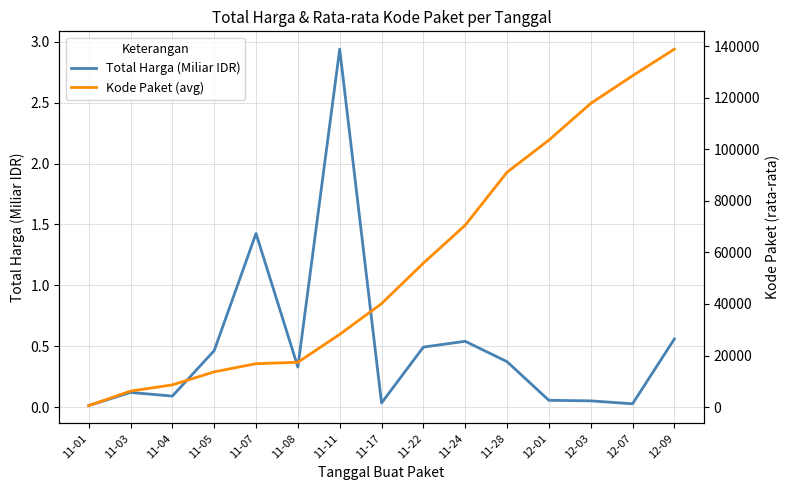

Which has a higher value, 11-05 or 11-22?

11-22